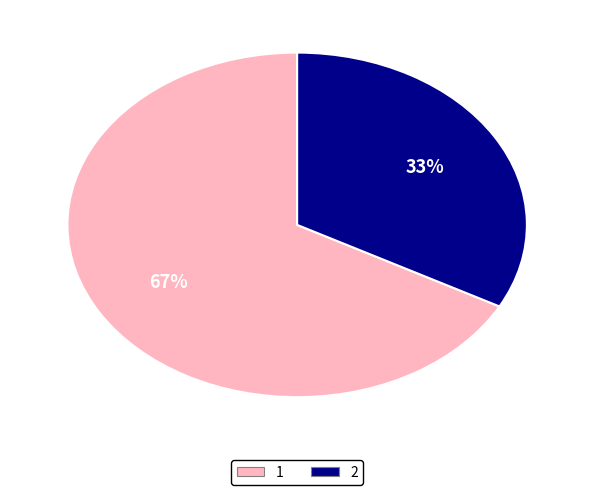

To the nearest percent, what percentage of the pie is 2?

33%